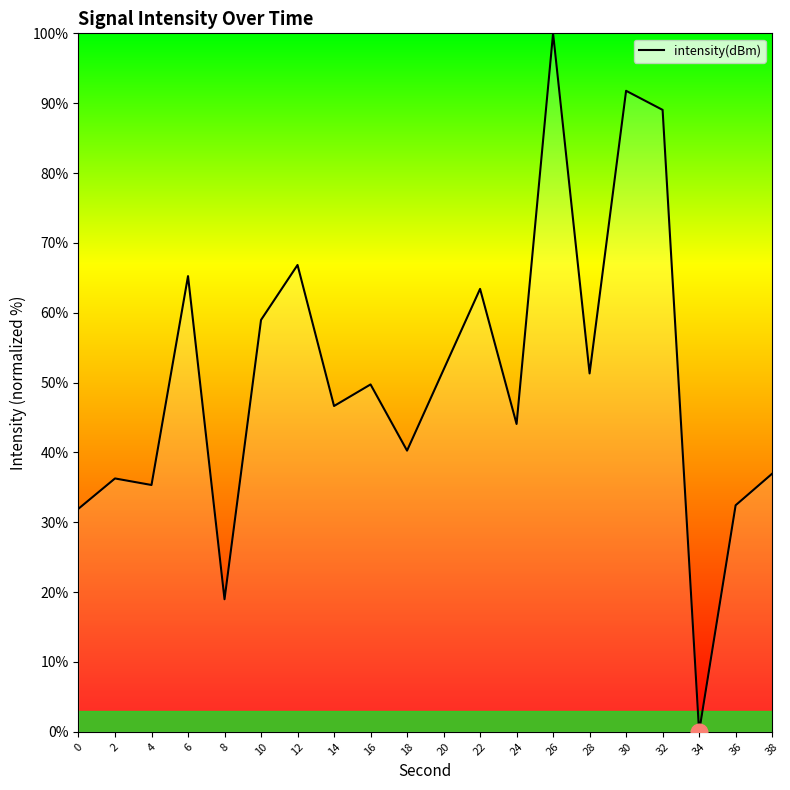

Where is the first local minimum?

4